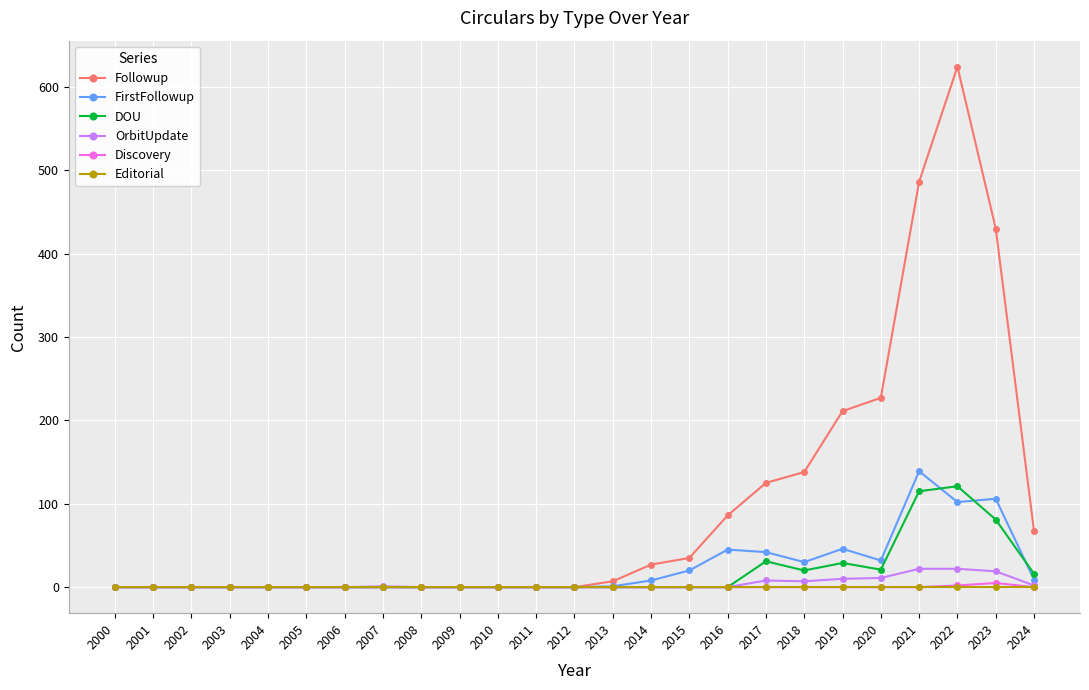

Which series has the largest range (max minus min)?

Followup